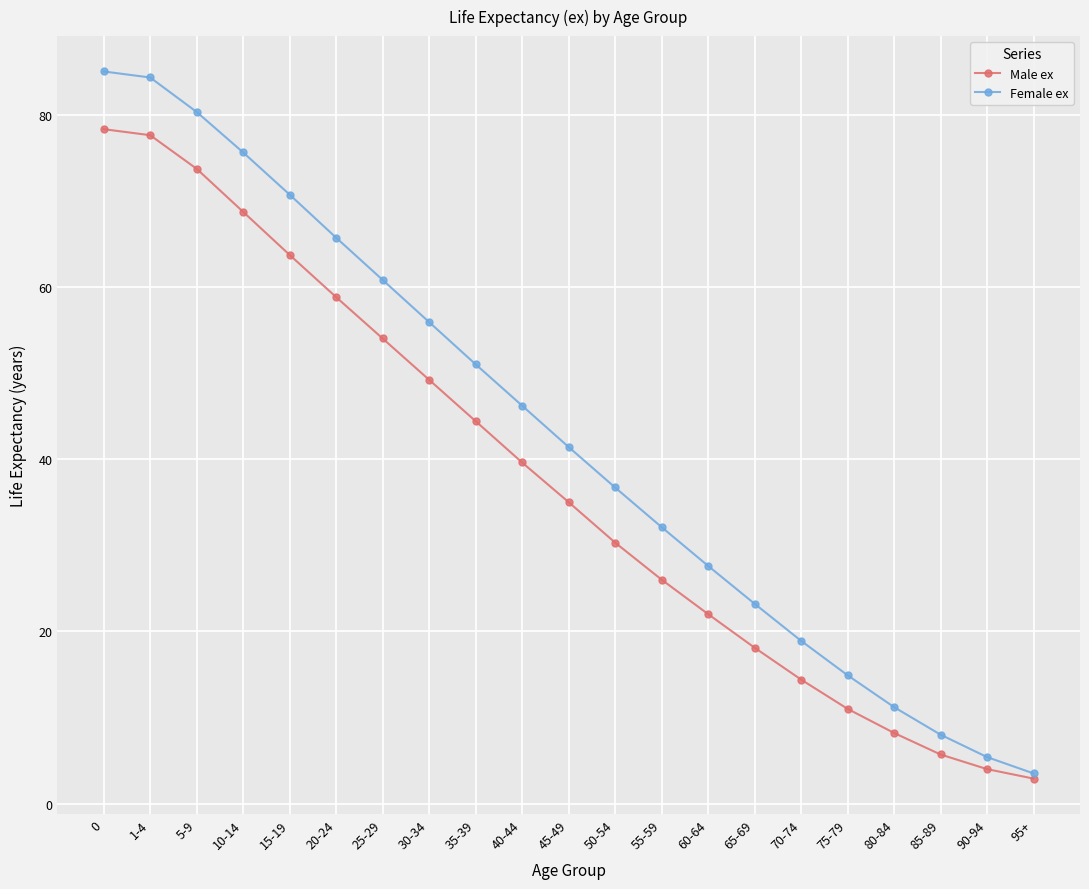

Between 25-29 and 45-49, which series saw the biggest shift?

Female ex